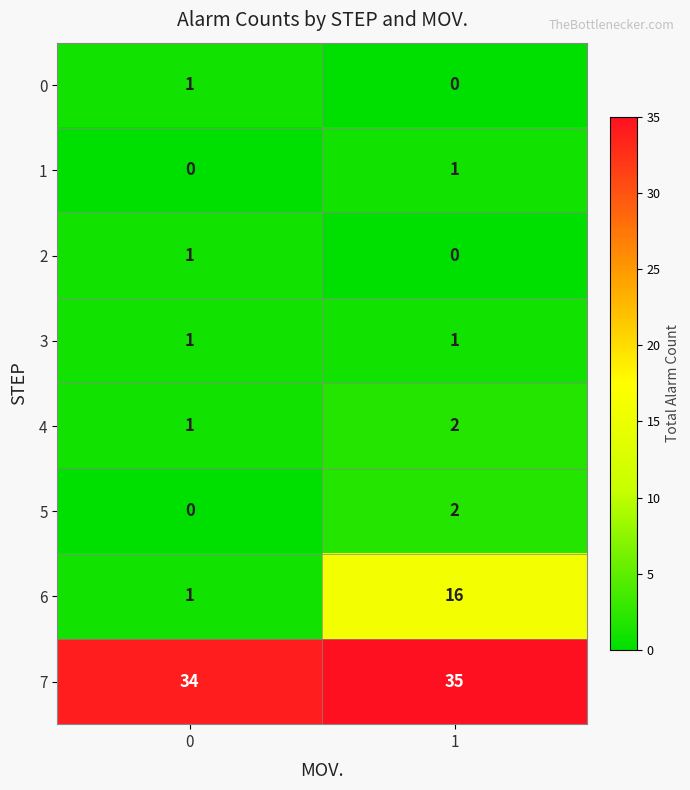

Which series has the largest total across all categories?

7